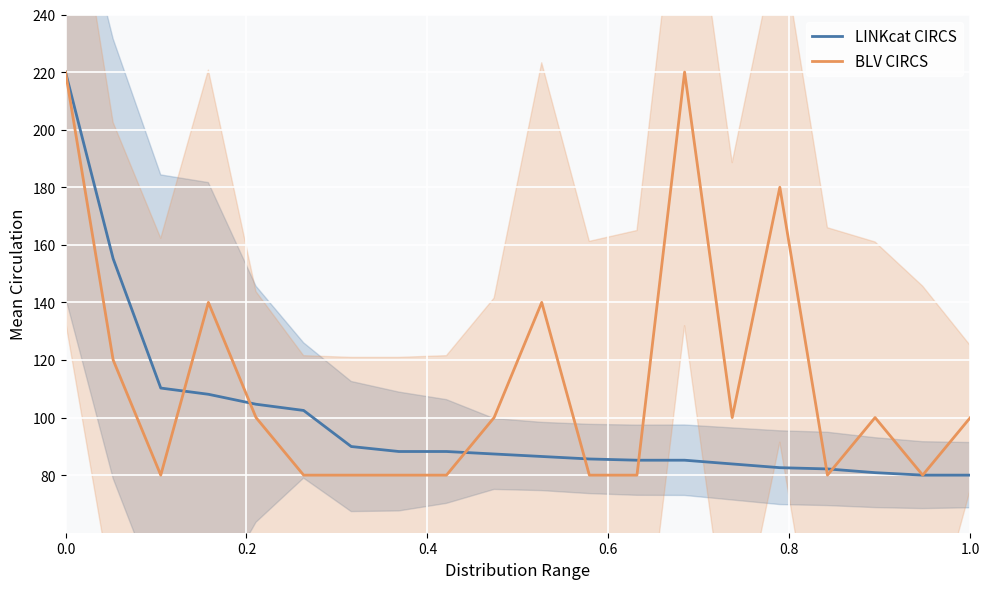

What is the lowest value of the LINKcat CIRCS series?

80.0